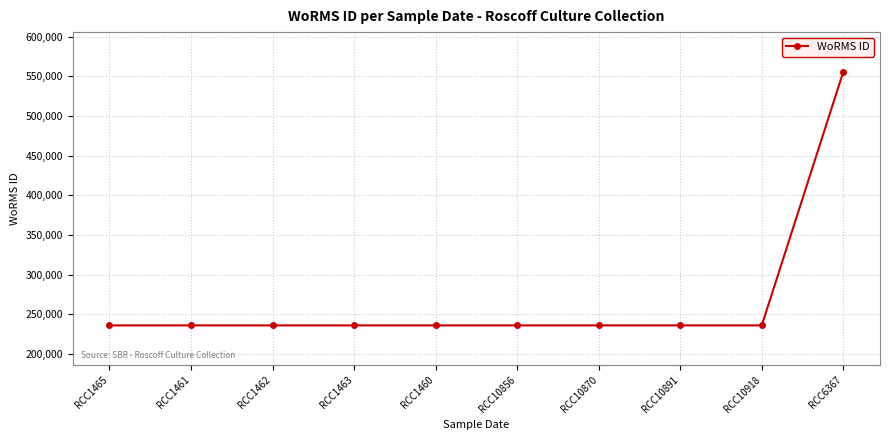

Reading left to right, extract all data points from this chart.

RCC1465=235979	RCC1461=235979	RCC1462=235979	RCC1463=235979	RCC1460=235979	RCC10856=235979	RCC10870=235979	RCC10891=235979	RCC10918=235979	RCC6367=555903